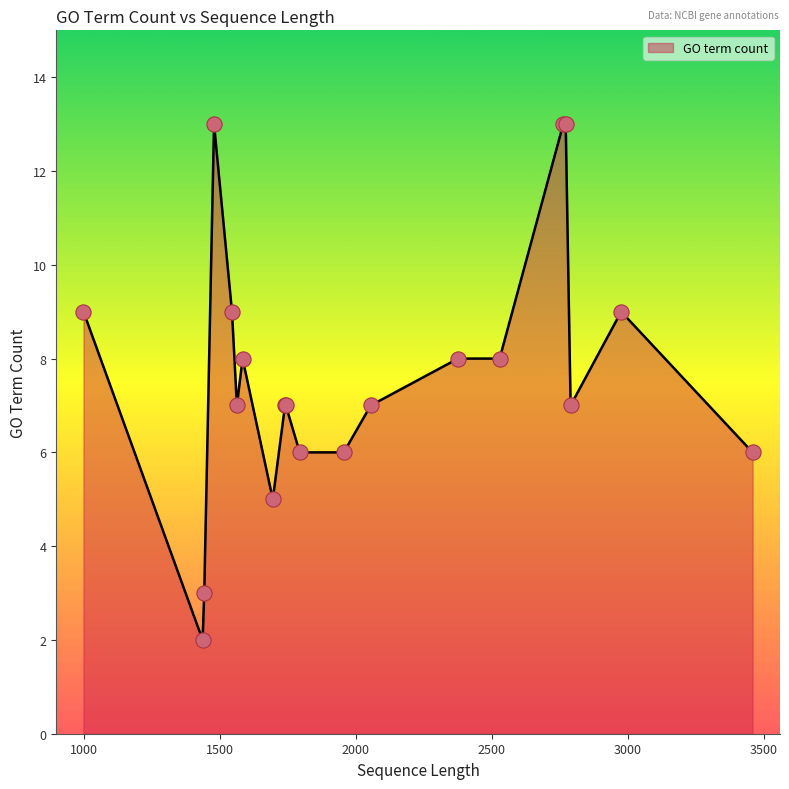

What is the maximum value shown in the chart?

13